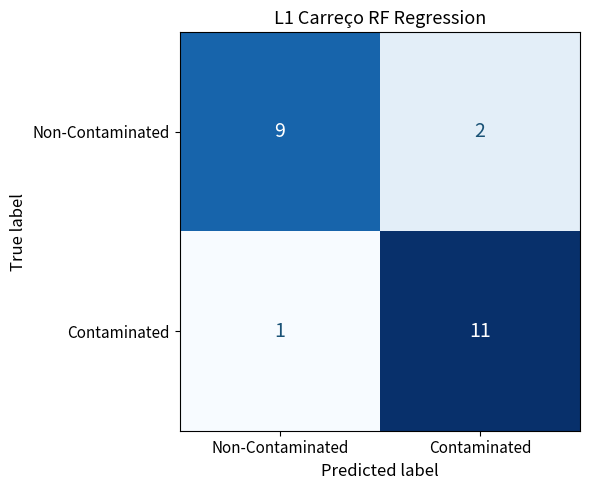

Rank the series at Contaminated from highest to lowest value.

Contaminated, Non-Contaminated